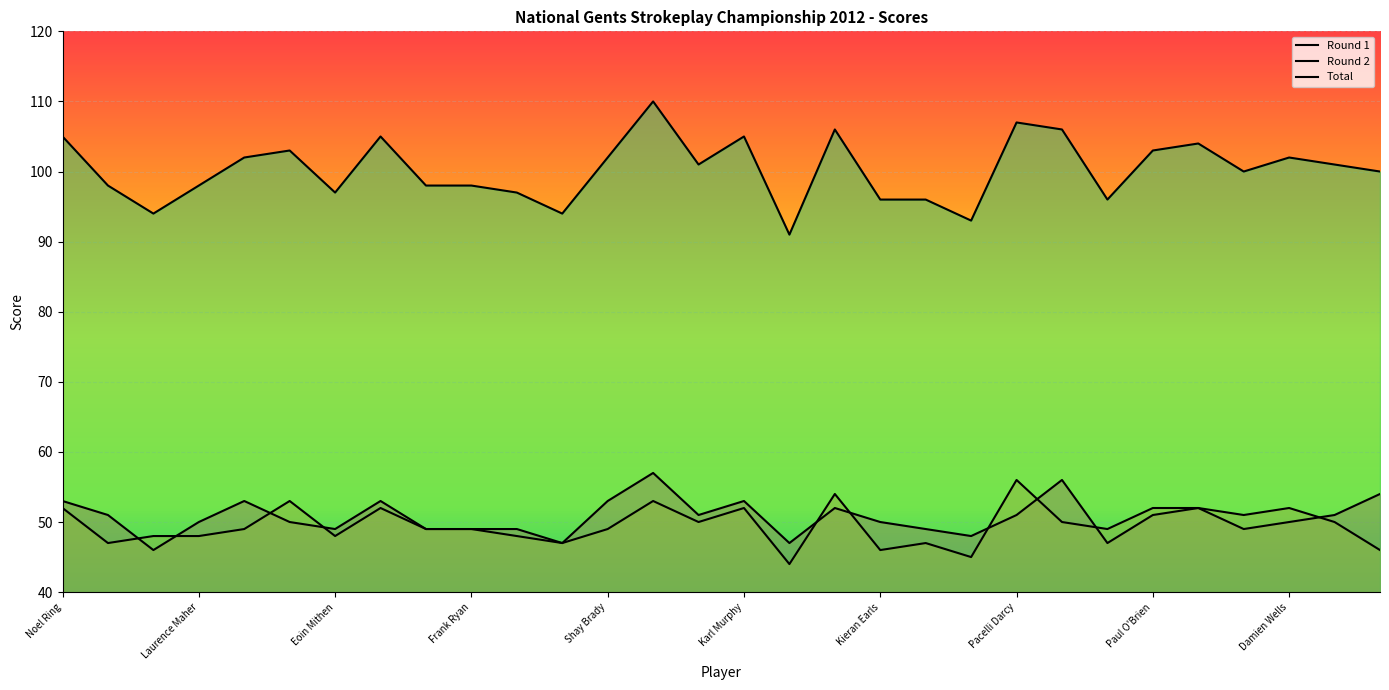

In Round 1, how many points are lower than both neighbors (excluding endpoints)?

8